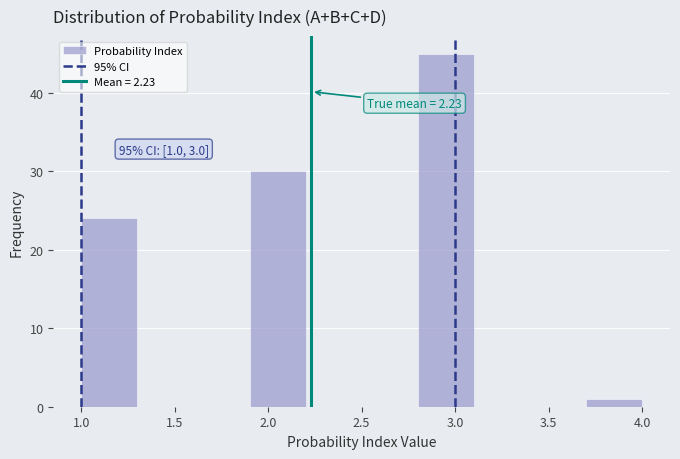

Which range on the x-axis has the tallest bar?

2.8 to 3.1